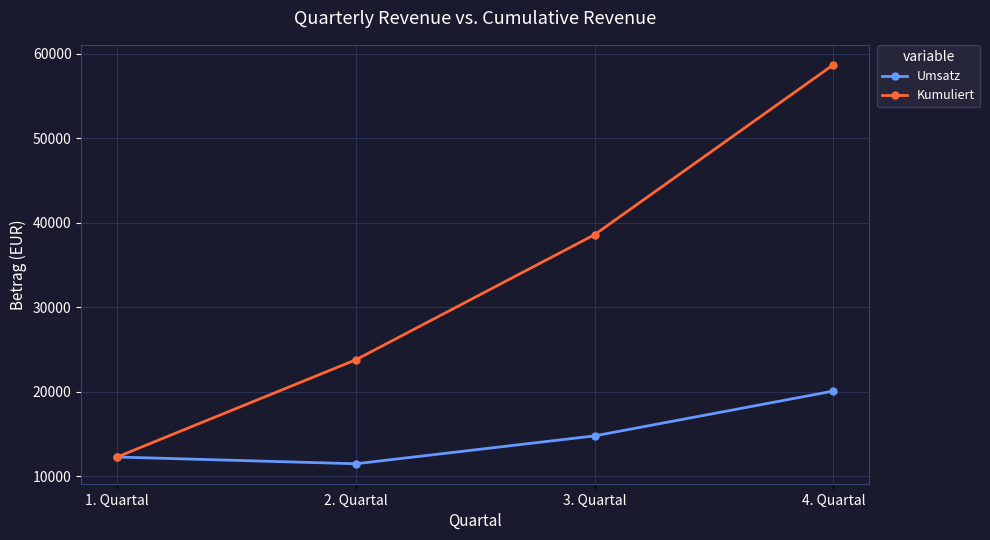

At which category is the sum across all series the highest?

4. Quartal